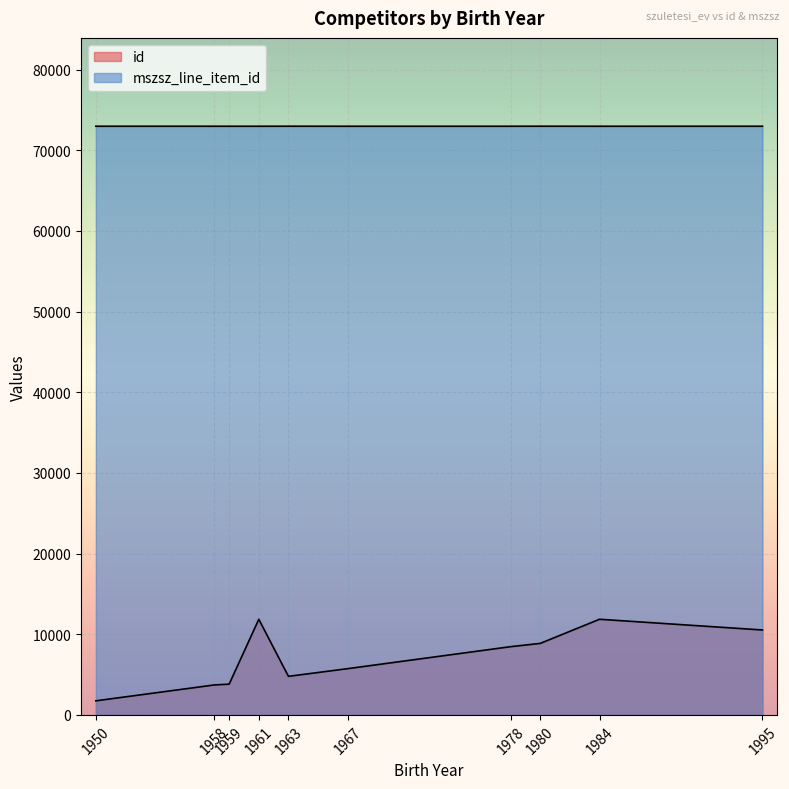

True or false: mszsz_line_item_id and id cross at least once.

False